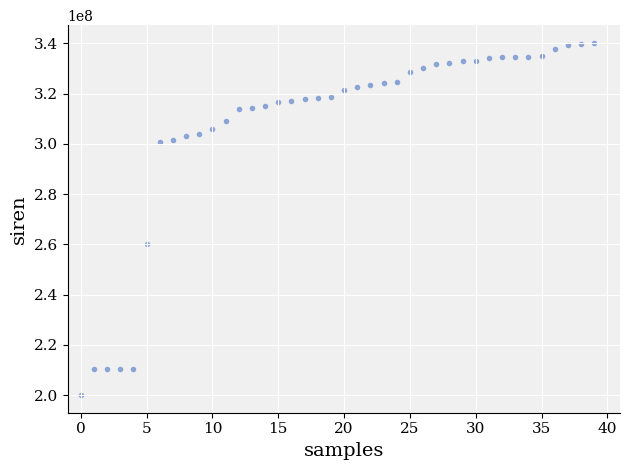

What Y value in the scatter plot is closest to 270126242?

260302674